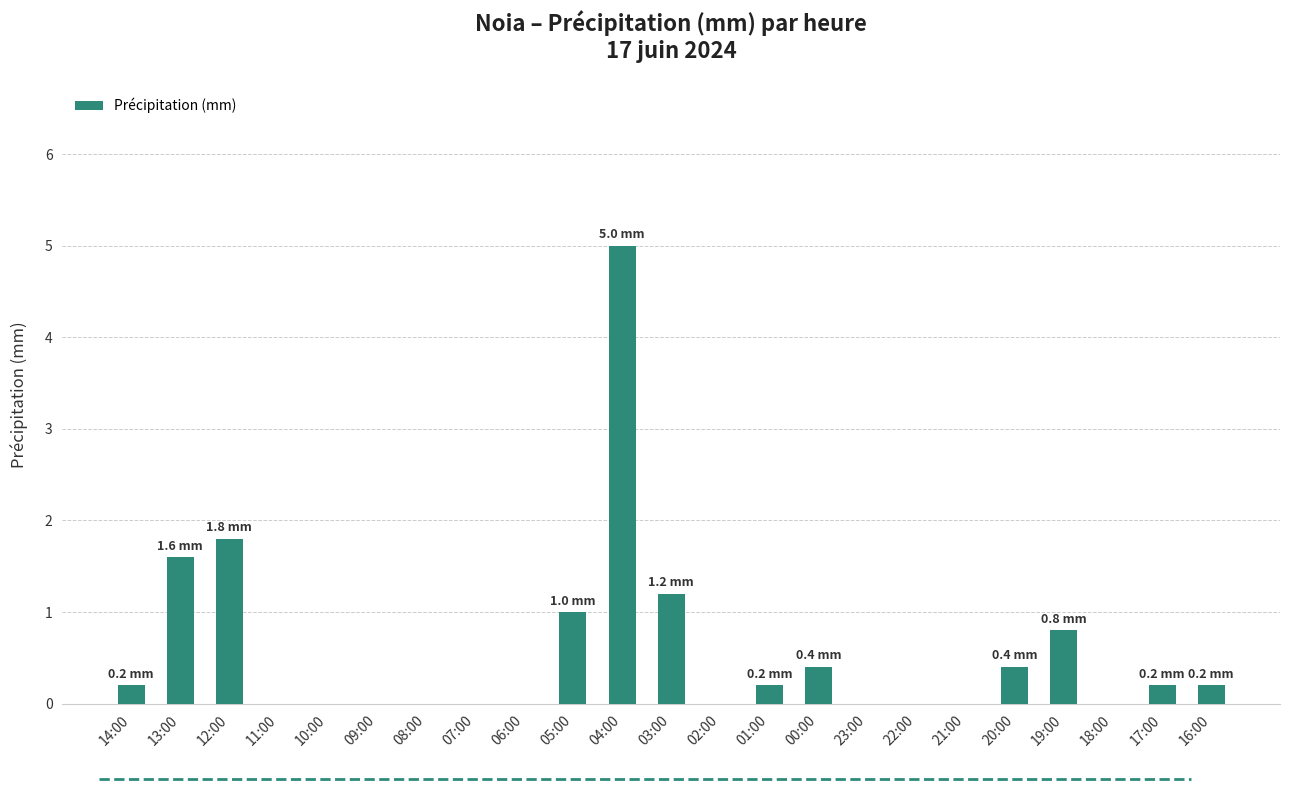

Which has a higher value, 04:00 or 12:00?

04:00